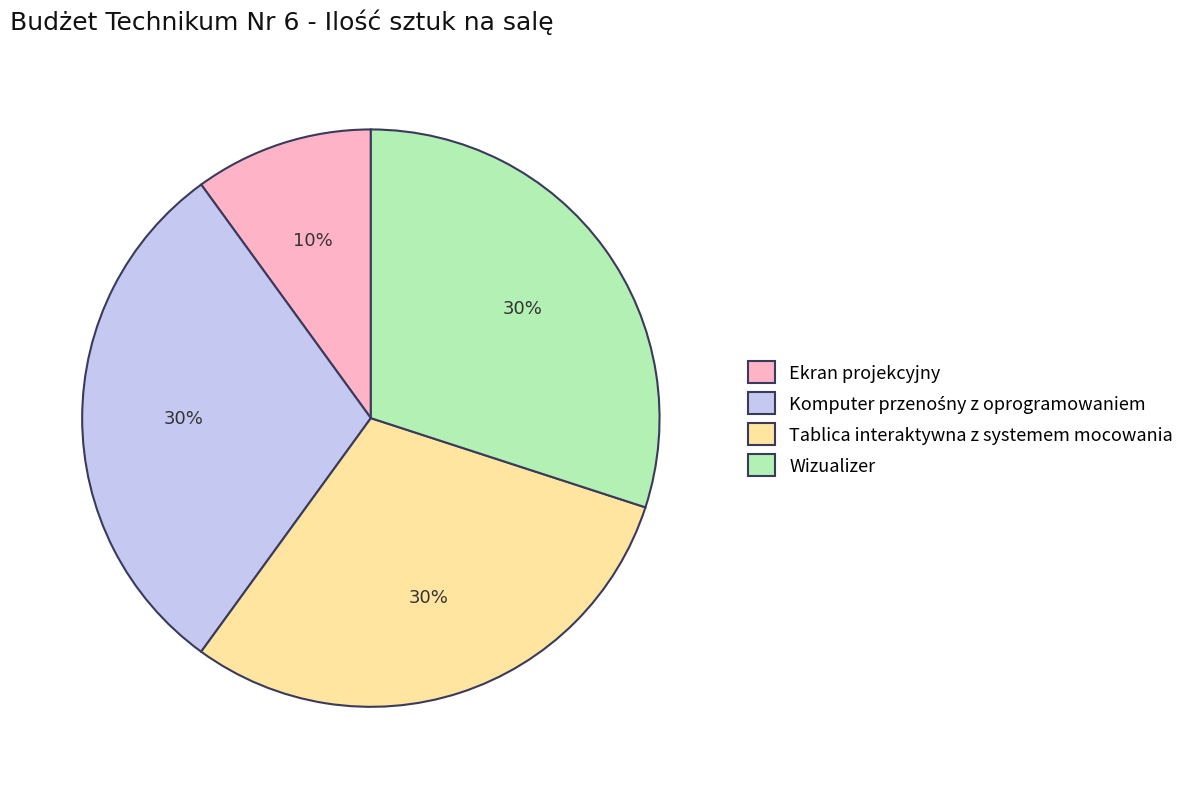

Is there a majority slice in this chart?

No